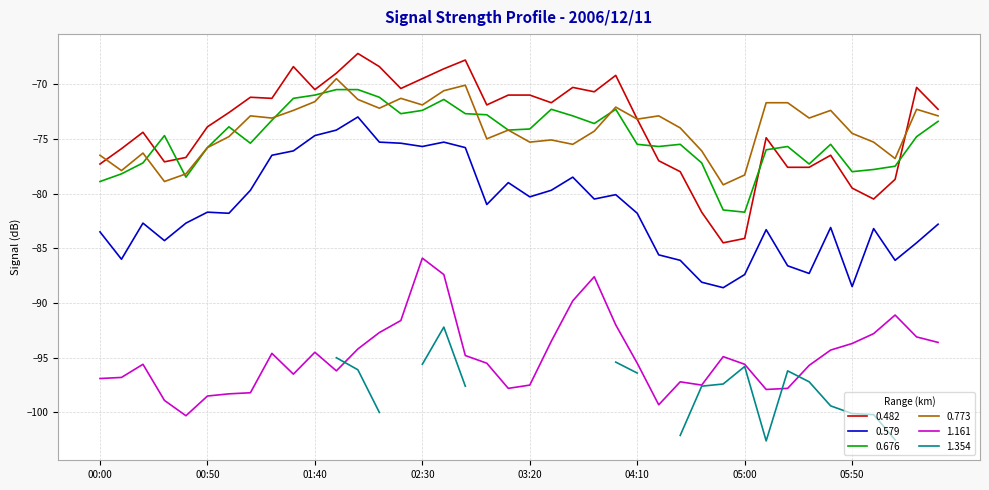

Read the 0.482 value at 00:40.

-76.7